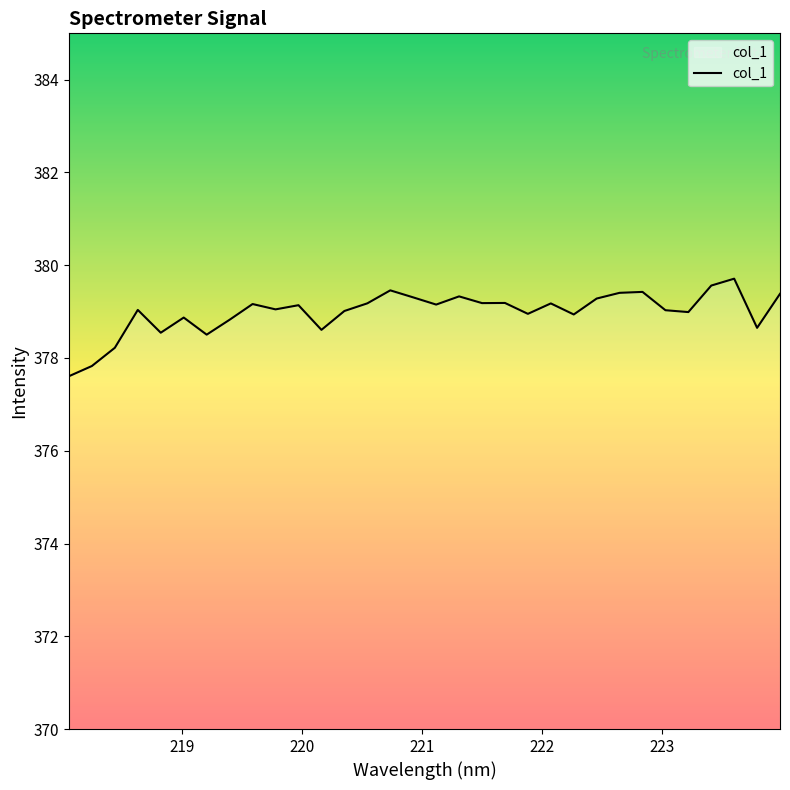

What is the smallest value displayed?

377.6